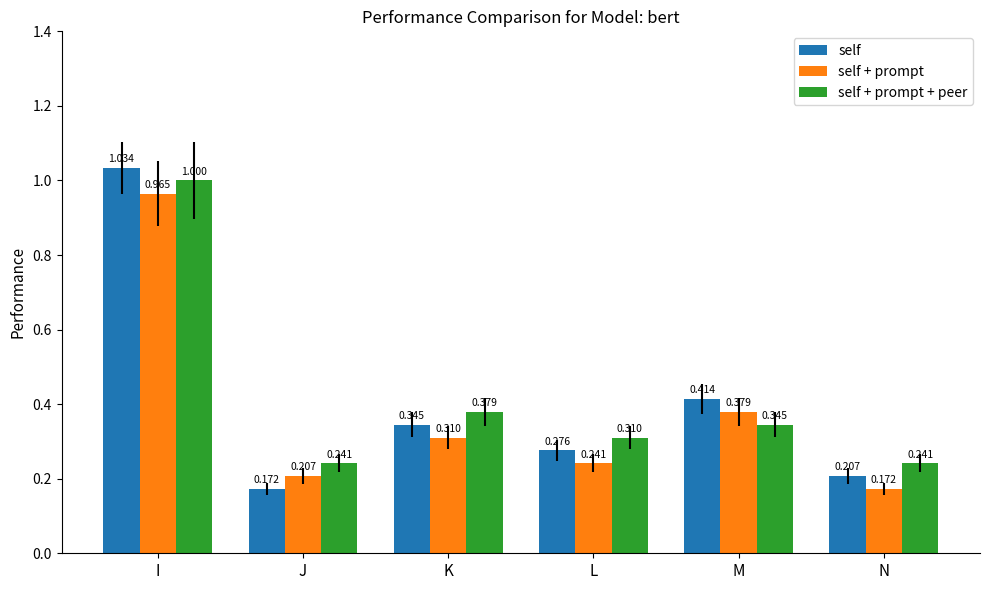

At which label does self + prompt + peer reach its peak?

I